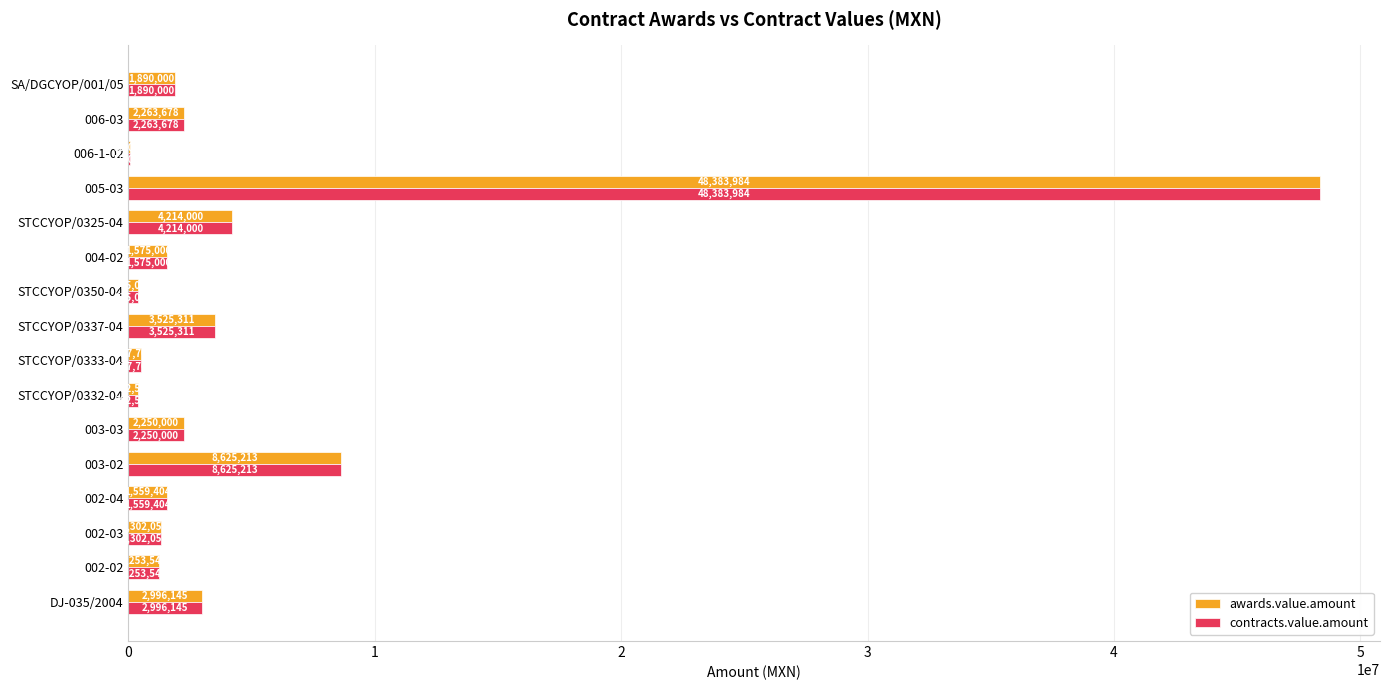

At which label does contracts.value.amount reach its peak?

005-03